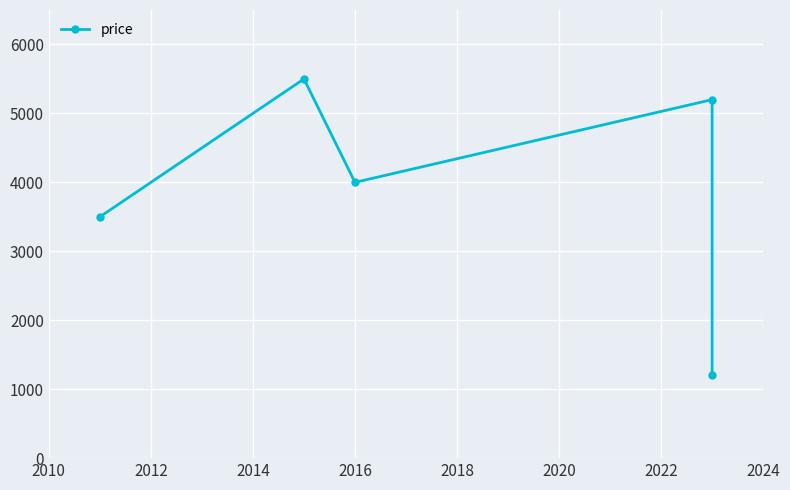

Which has a higher value, 2010 or 2014?

2014